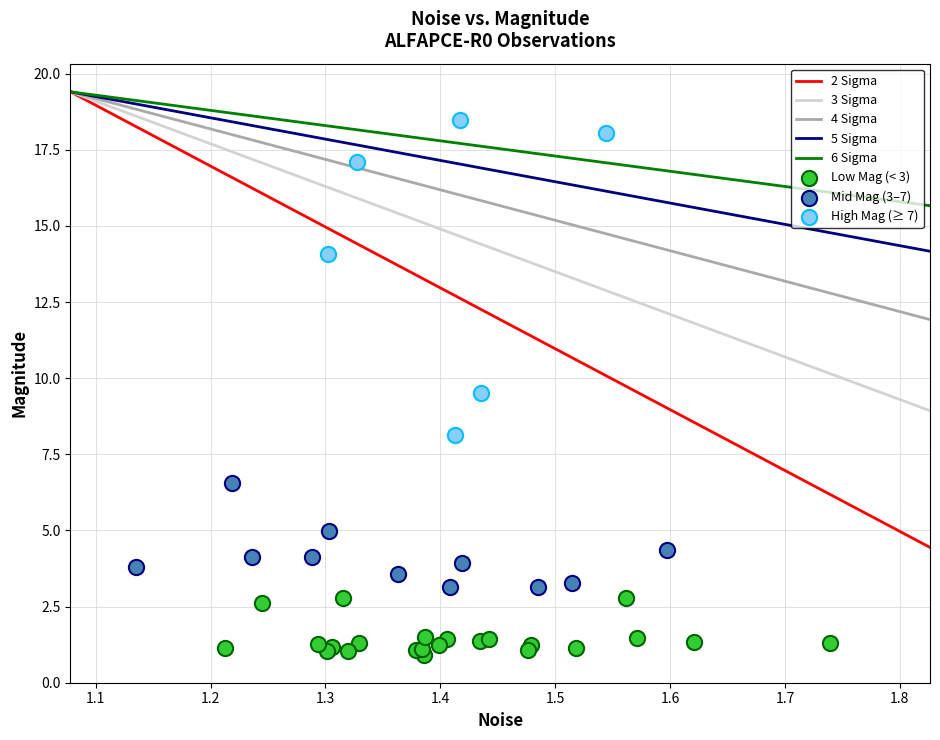

Which series contains the highest Y value?

High Mag (≥ 7)